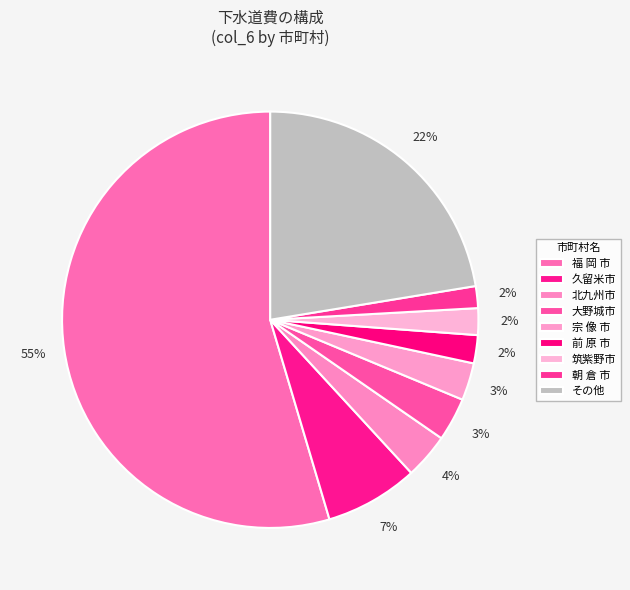

How many slices are in this pie chart?

9